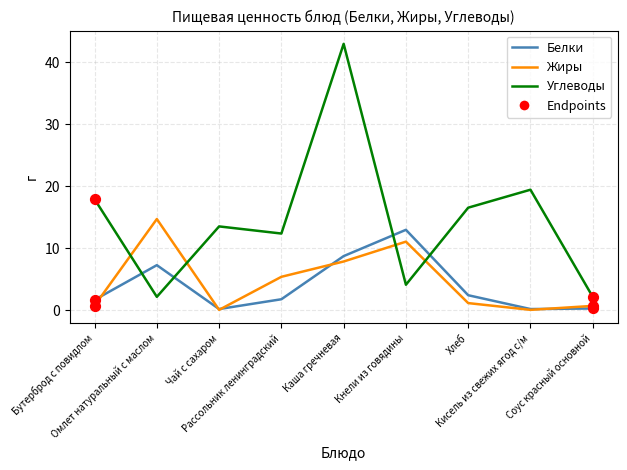

Which series has the widest spread of values?

Углеводы